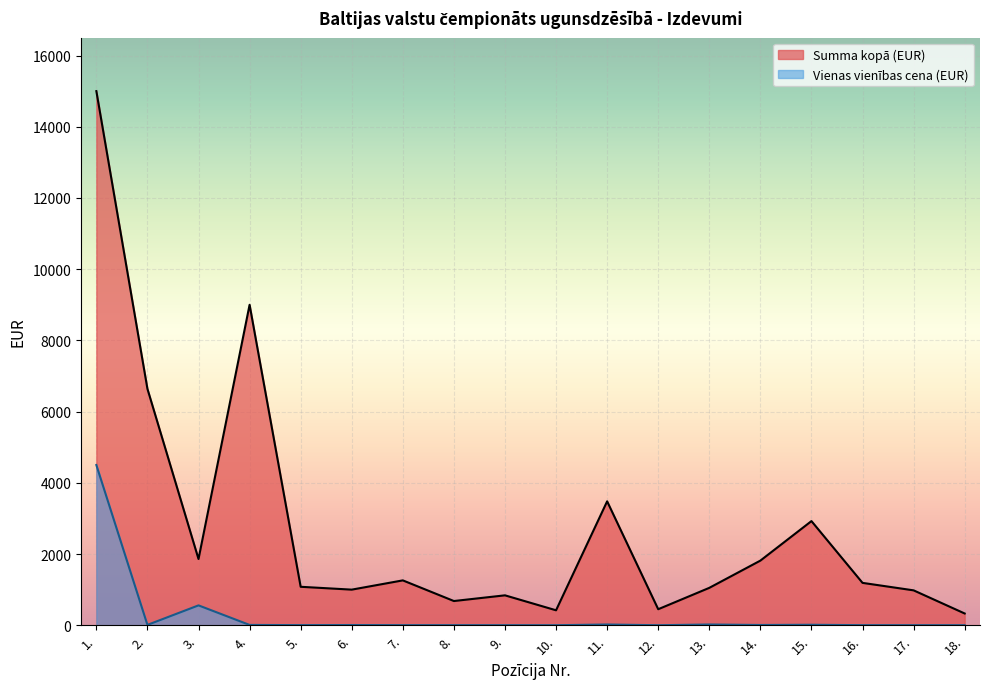

Which series has the largest range (max minus min)?

Summa kopā (EUR)